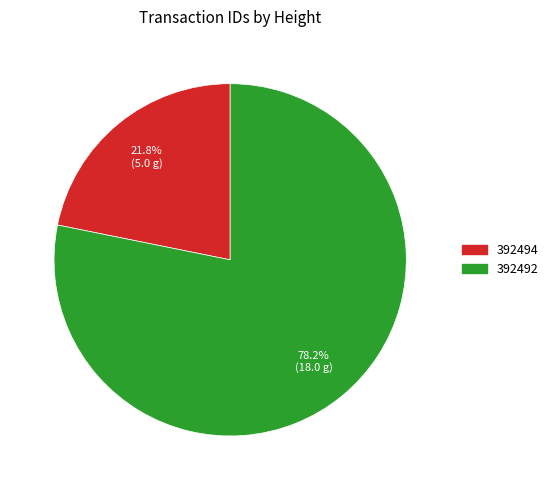

Combined, what portion of the pie is 392494 and 392492?

100.0%